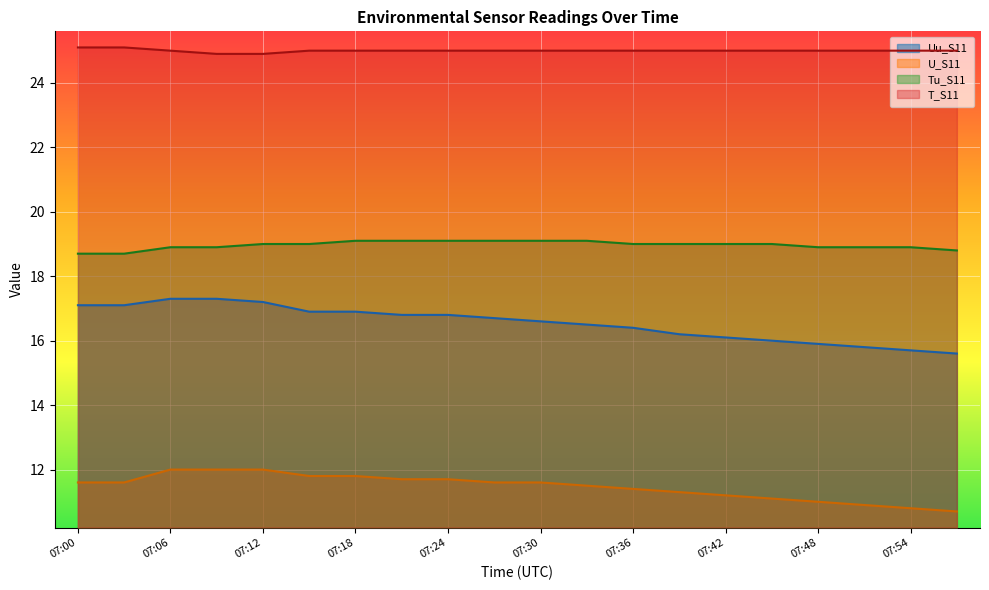

At which category does the chart reach its peak across all series?

07:00